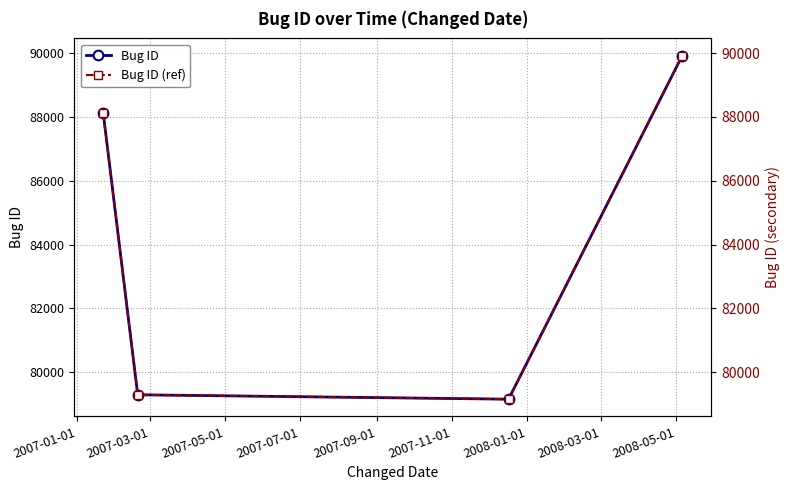

What is the value of the Bug ID point at the 2nd from the left?

79288